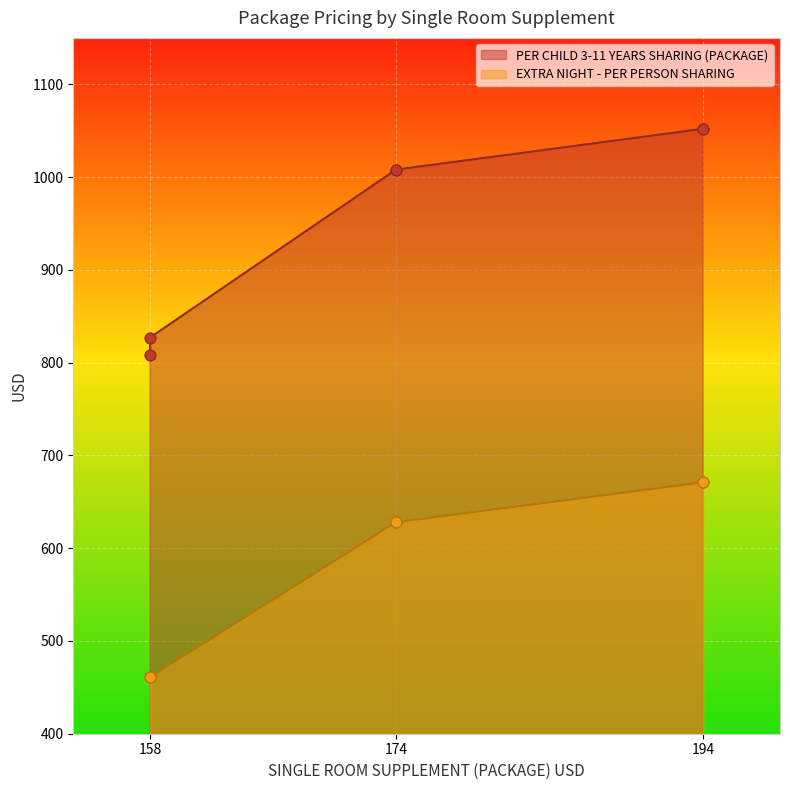

What are all the series names shown in the legend?

PER CHILD 3-11 YEARS SHARING (PACKAGE), EXTRA NIGHT - PER PERSON SHARING